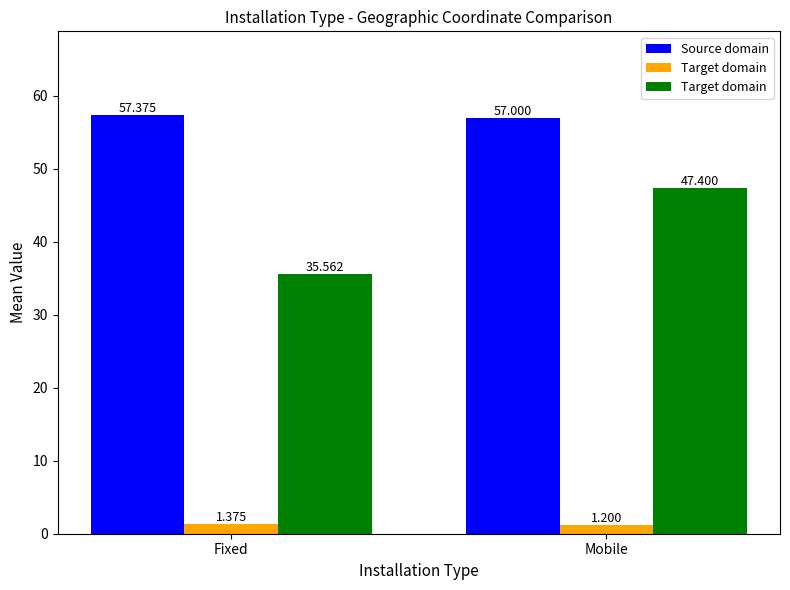

What position from the left is Mobile?

2